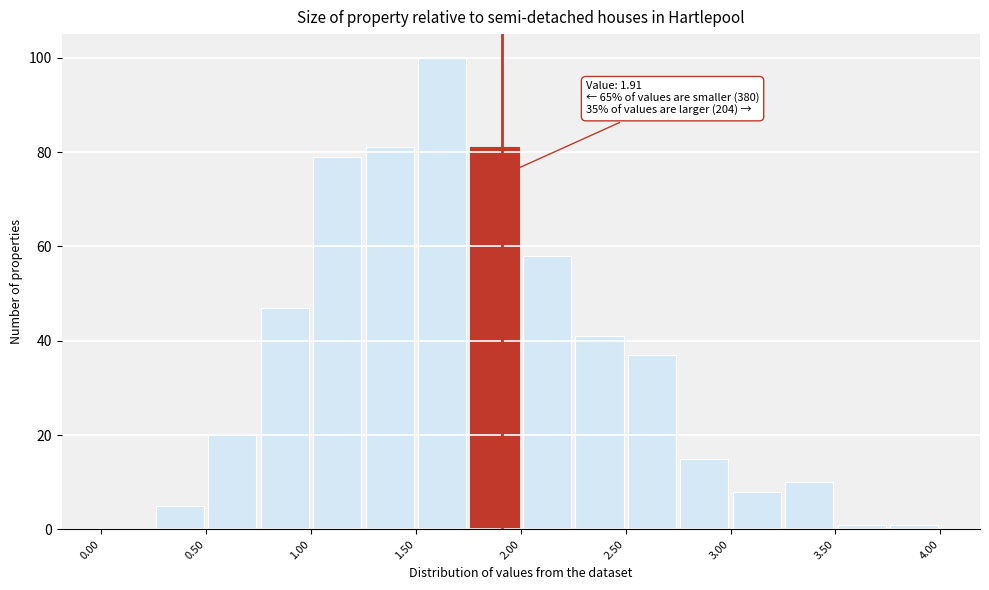

Which range on the x-axis has the tallest bar?

1.50 to 1.75